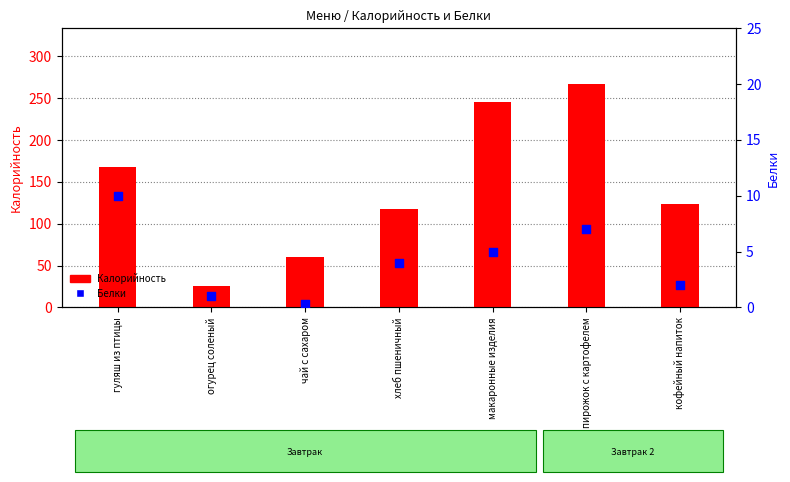

Is the value of Белки at кофейный напиток greater than the value of Калорийность at пирожок с картофелем?

No